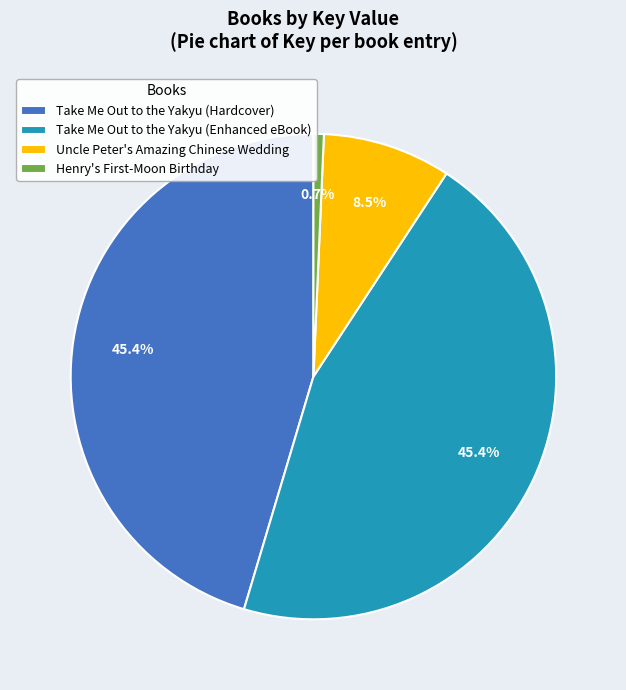

Does Uncle Peter's Amazing Chinese Wedding represent more than half of the total?

No